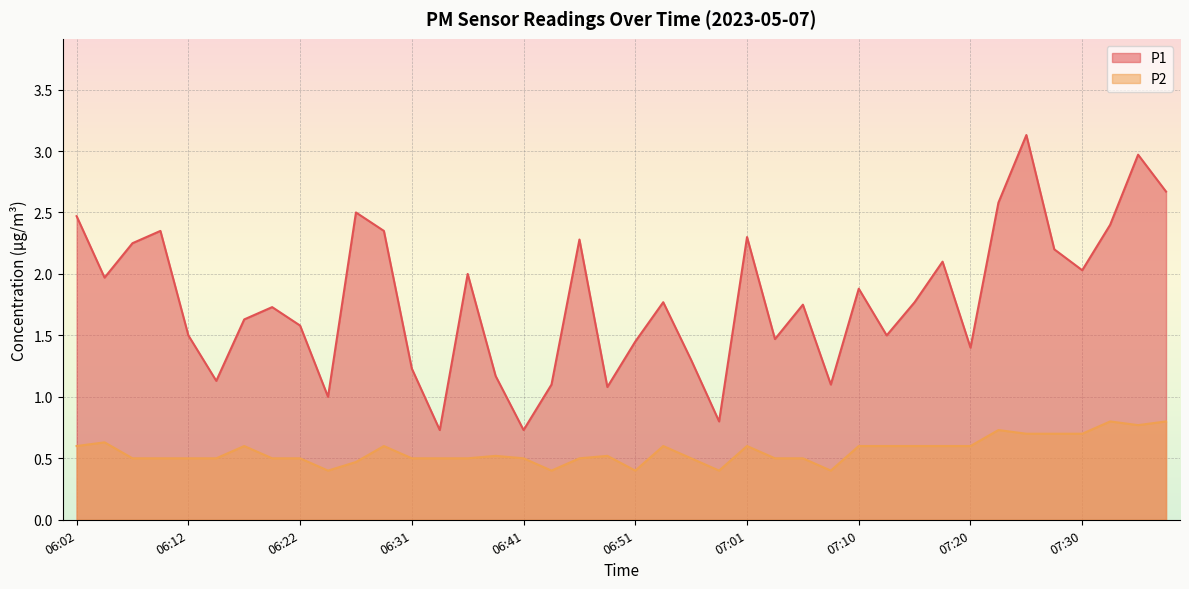

Is it true that P1 equals 0.5 at 06:34?

False